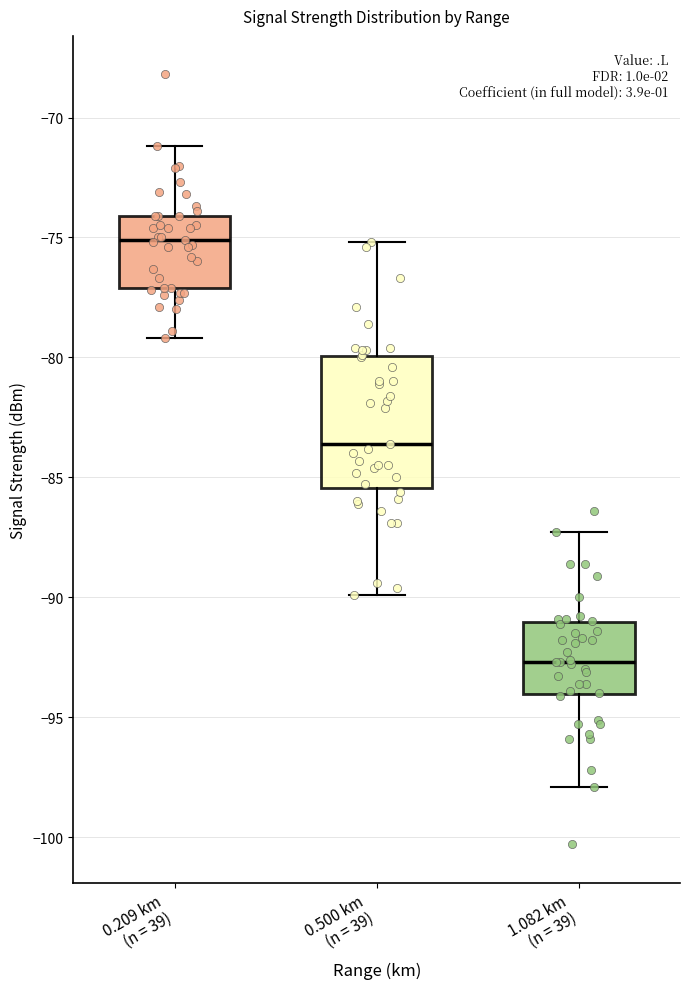

Reading left to right, read every box against the y-axis: the position of its median line, the range the box covers, and the ends of its whiskers. The values are not printed on the chart, so give them approximately, as read against the axis.

0.209 km (n = 39): median -75.0, box -77.0 to -74.0, whiskers -79.0 to -71.0
0.500 km (n = 39): median -83.5, box -85.5 to -80.0, whiskers -90.0 to -75.0
1.082 km (n = 39): median -92.5, box -94.0 to -91.0, whiskers -98.0 to -87.5